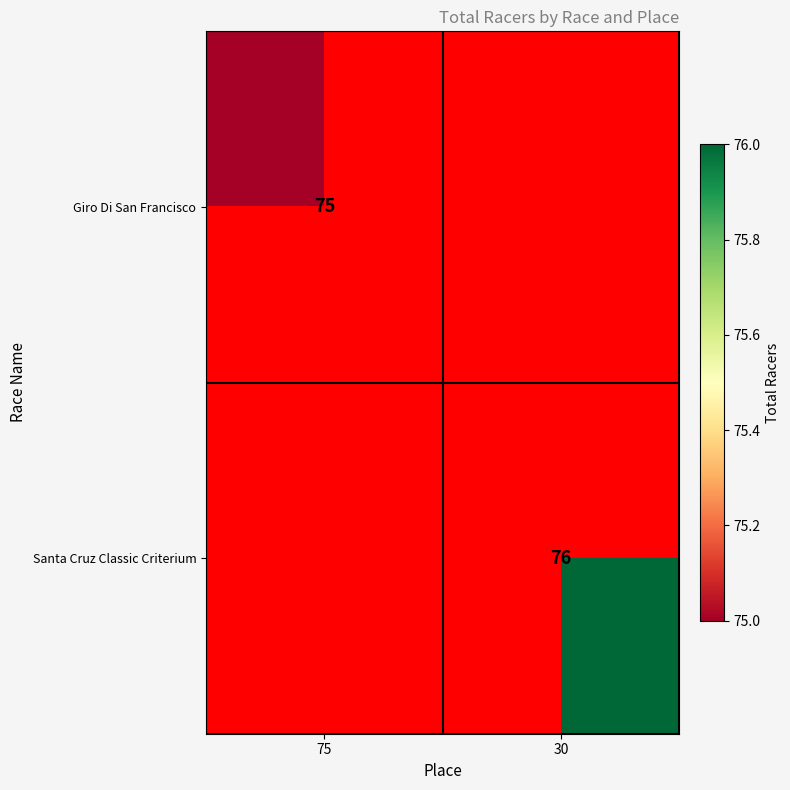

The value of Giro Di San Francisco at 75 is 103. True or false?

False